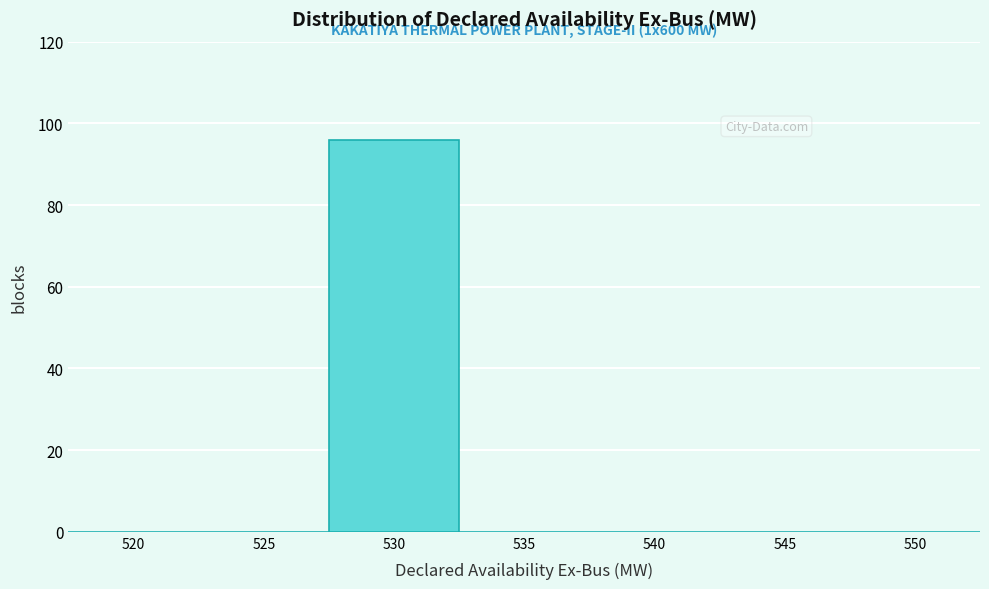

Reading right to left, list all the values displayed in this chart.

550=0	545=0	540=0	535=0	530=96	525=0	520=0